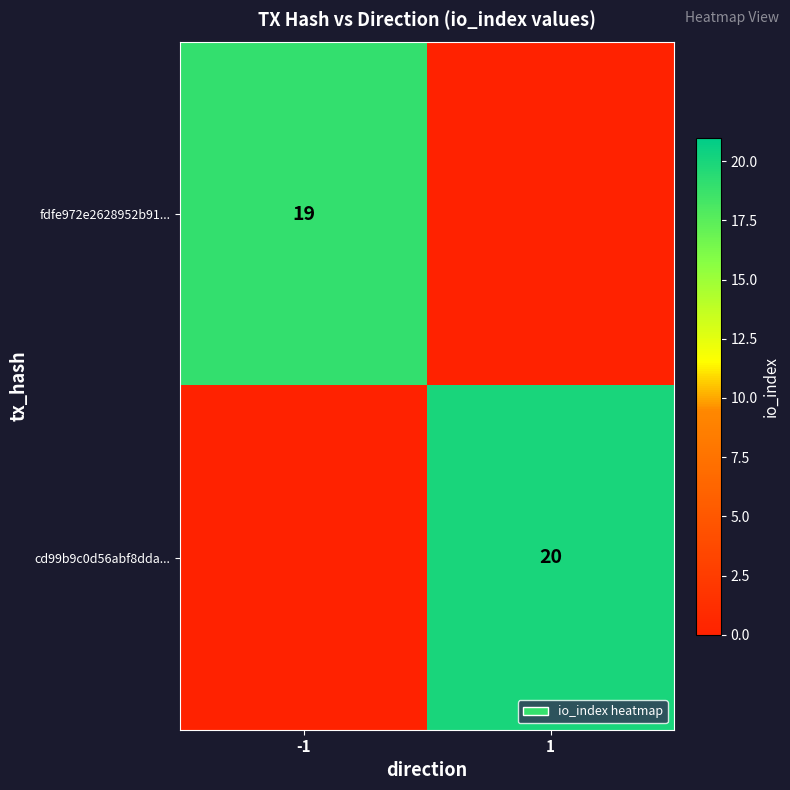

Is it true that cd99b9c0d56abf8dda... equals 20 at 1?

True